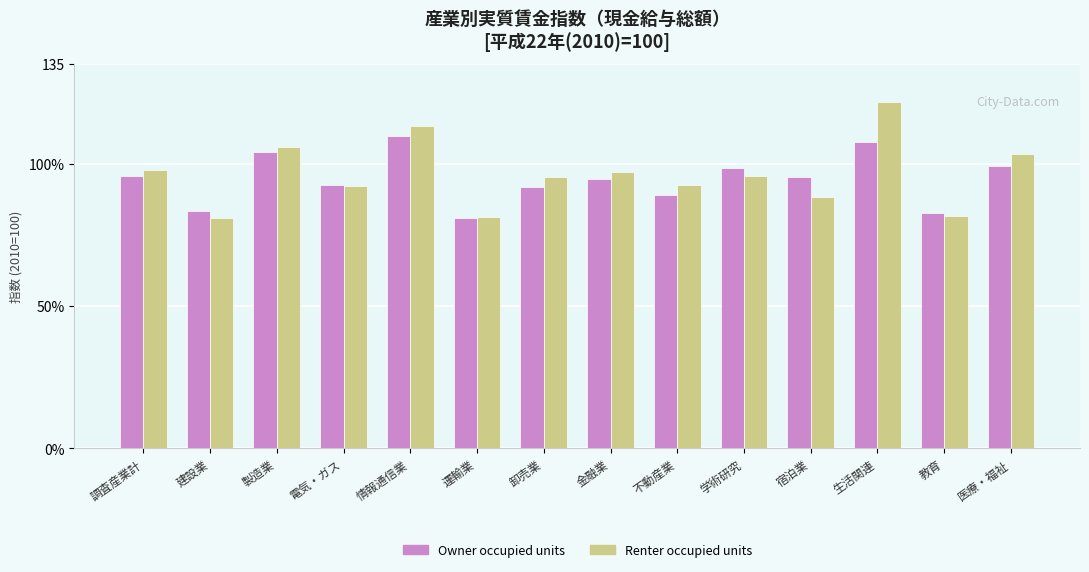

What is the average value of the Owner occupied units series?

94.6